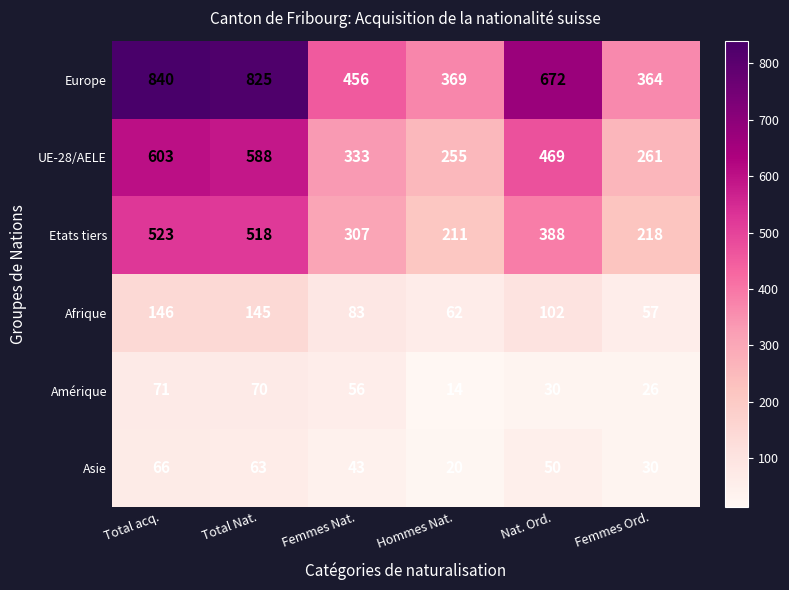

What is the spread (max minus min) of values at Femmes Nat.?

413